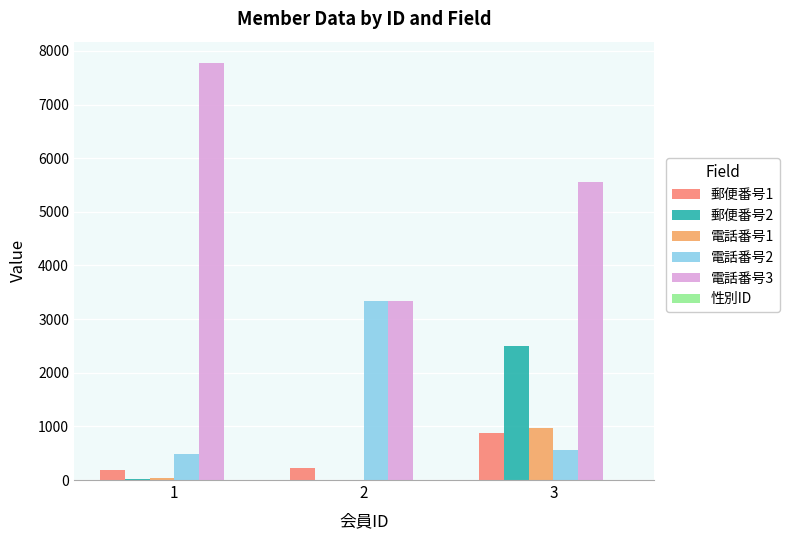

What is the maximum value shown in the chart?

7784